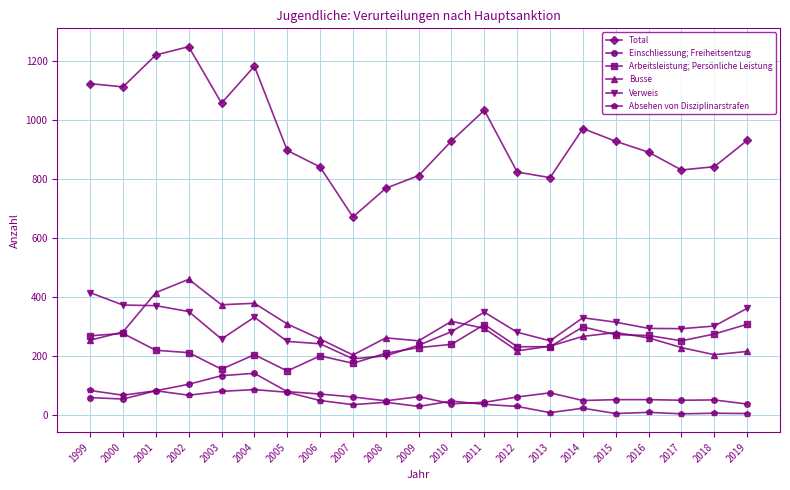

What is the maximum value shown in the chart?

1247